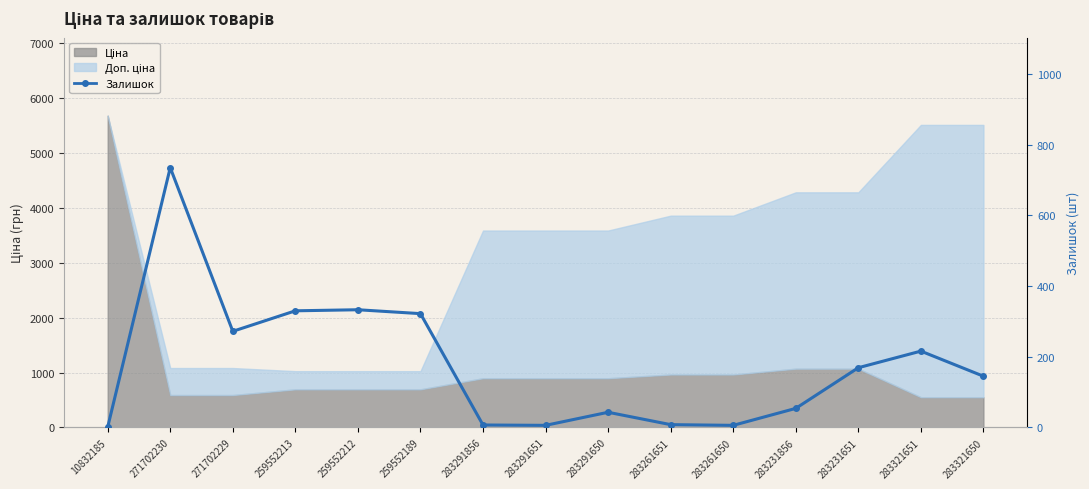

How many interior local valleys (lower than both neighbors) does the data have?

3